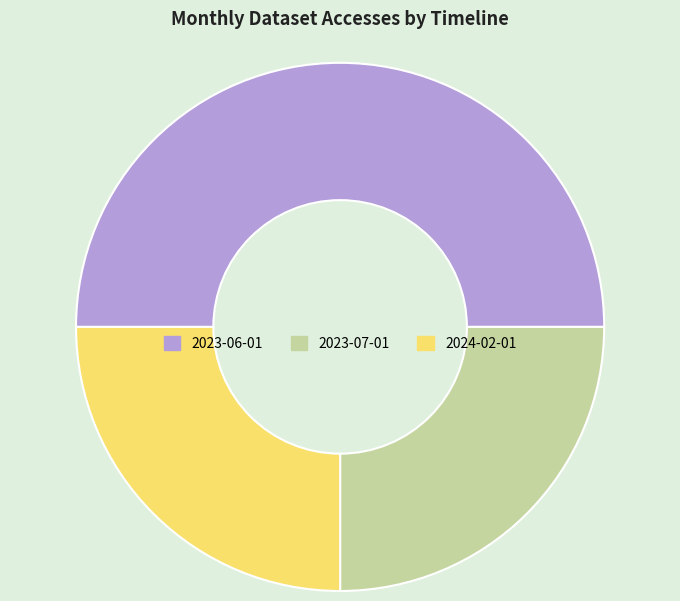

Count the number of slices in the pie.

3